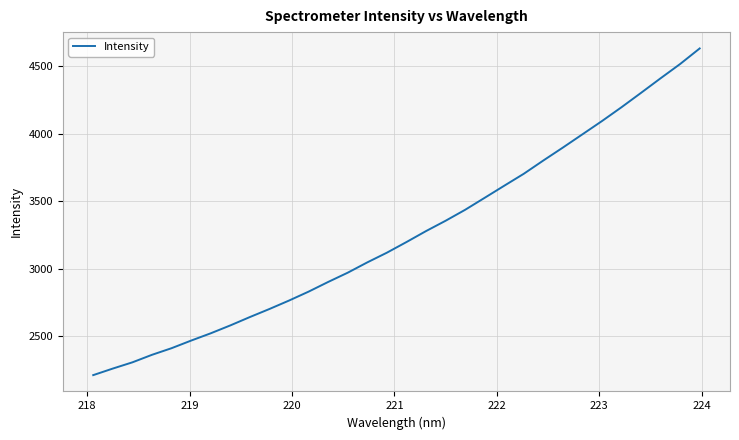

What is the maximum value shown in the chart?

4631.9